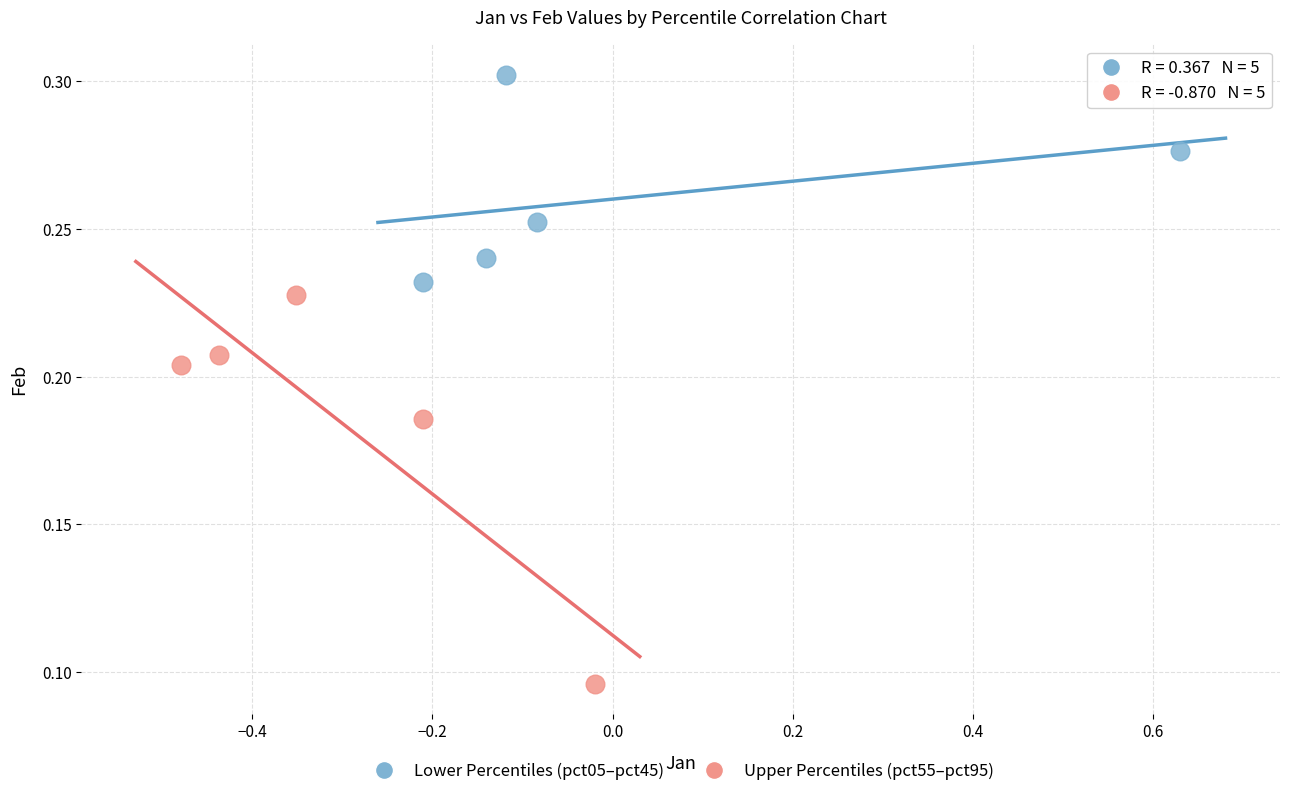

Which series reaches the minimum Y coordinate?

Upper Percentiles (pct55–pct95)